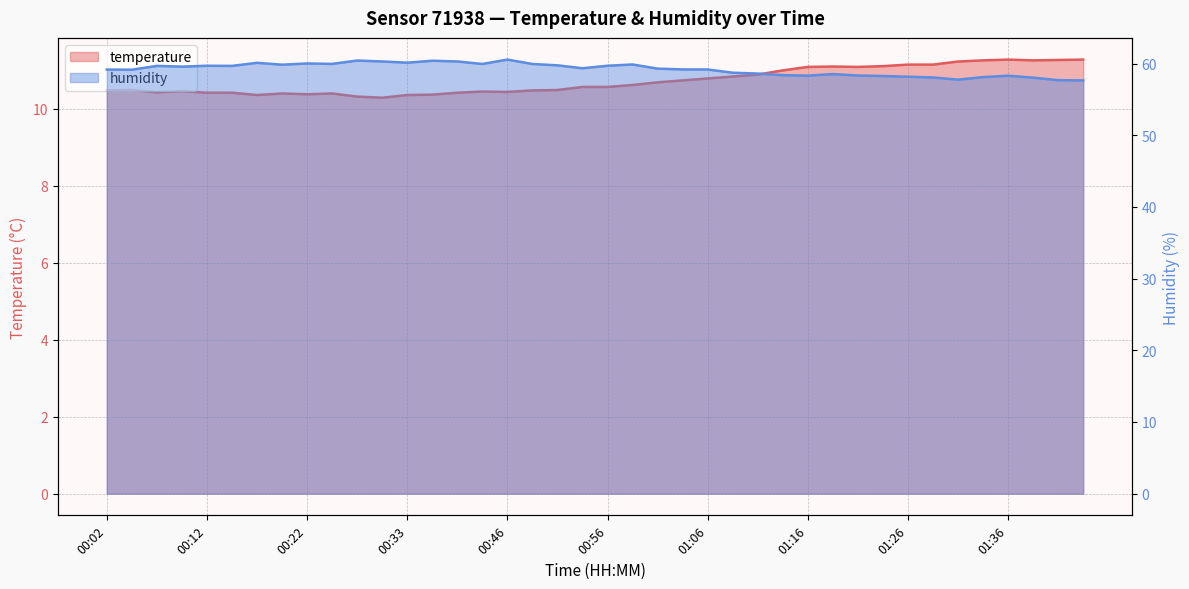

The humidity series shows 23.1 at 01:21. True or false?

False